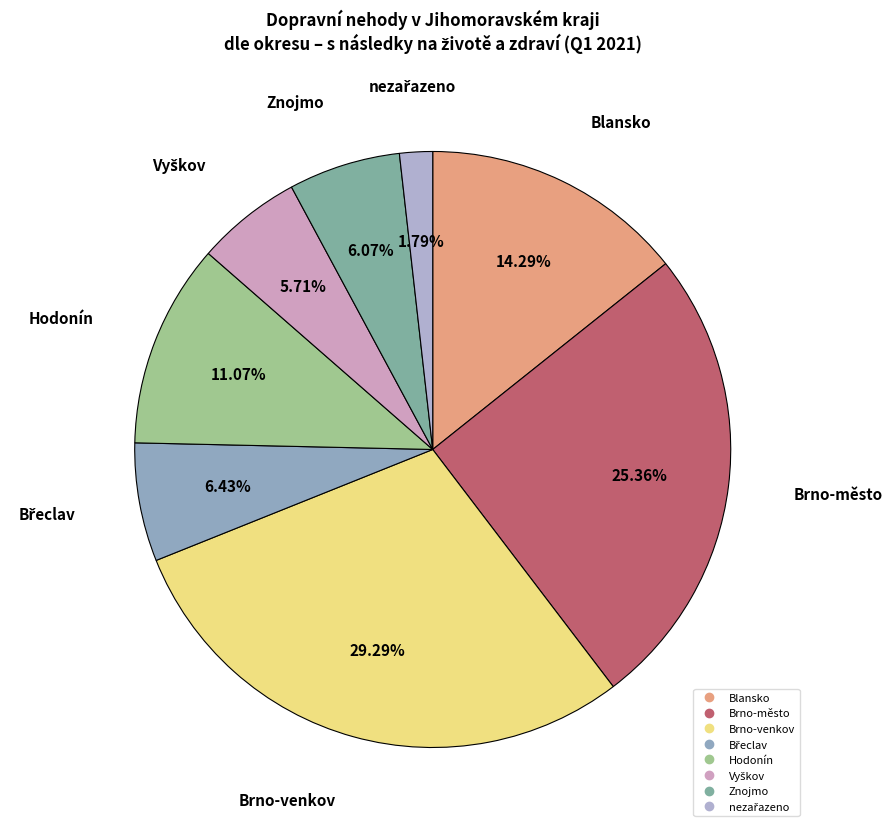

Approximately how many times larger is the value at Blansko compared to Brno-město?

0.6